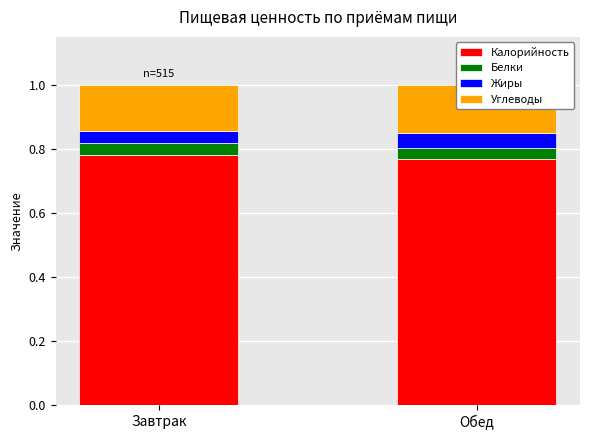

What is the maximum value for Углеводы?

0.2